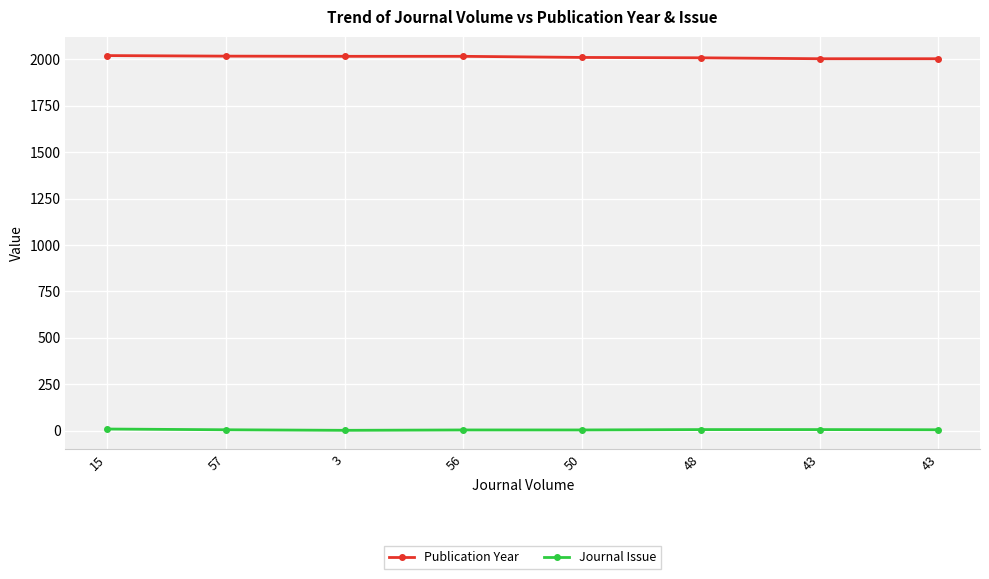

Which series has the largest range (max minus min)?

Publication Year